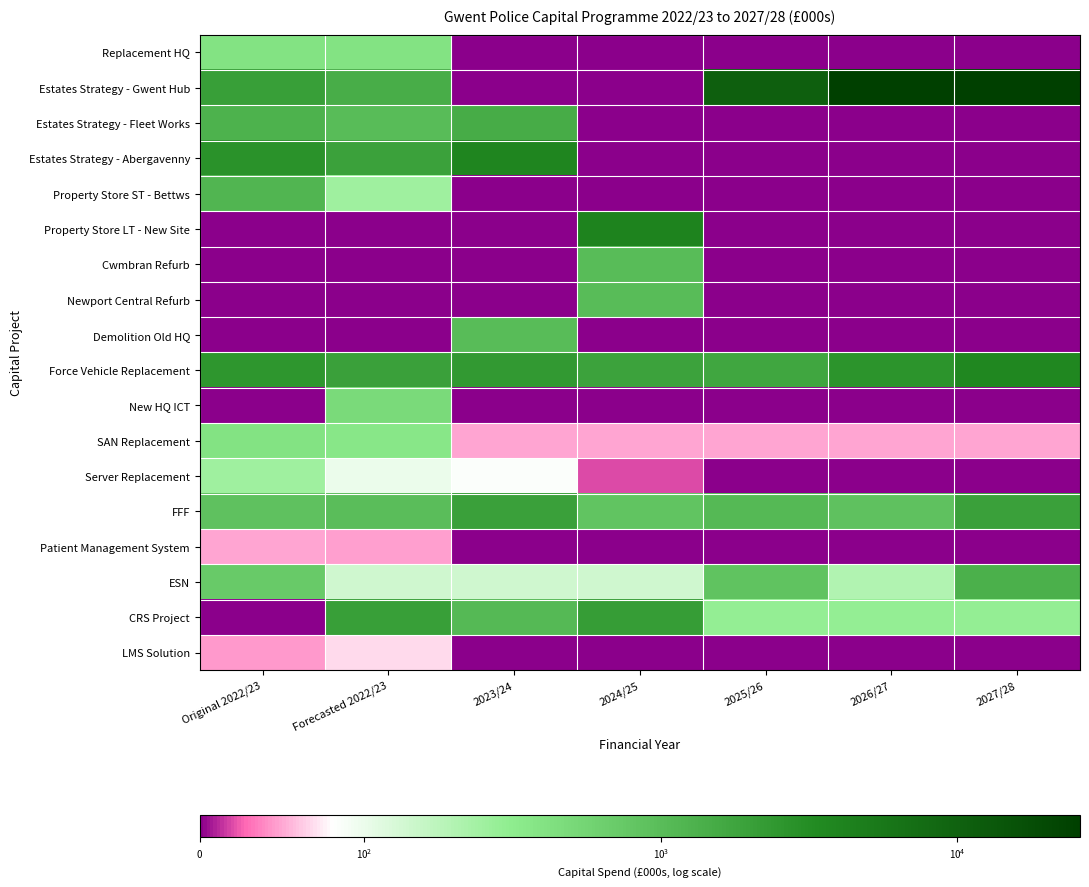

Reading left to right, transcribe all the data shown in this chart.

Replacement HQ: Original 2022/23=400.0	Forecasted 2022/23=400.0	2023/24=0.0	2024/25=0.0	2025/26=0.0	2026/27=0.0	2027/28=0.0
Estates Strategy - Gwent Hub: Original 2022/23=2000.0	Forecasted 2022/23=1430.0	2023/24=0.0	2024/25=0.0	2025/26=10803.7	2026/27=25908.7	2027/28=25908.7
Estates Strategy - Fleet Works: Original 2022/23=1297.0	Forecasted 2022/23=1018.0	2023/24=1451.5	2024/25=0.0	2025/26=0.0	2026/27=0.0	2027/28=0.0
Estates Strategy - Abergavenny: Original 2022/23=2808.9	Forecasted 2022/23=1931.0	2023/24=3790.5	2024/25=0.0	2025/26=0.0	2026/27=0.0	2027/28=0.0
Property Store ST - Bettws: Original 2022/23=1200.0	Forecasted 2022/23=250.0	2023/24=0.0	2024/25=0.0	2025/26=0.0	2026/27=0.0	2027/28=0.0
Property Store LT - New Site: Original 2022/23=0.0	Forecasted 2022/23=0.0	2023/24=0.0	2024/25=4000.0	2025/26=0.0	2026/27=0.0	2027/28=0.0
Cwmbran Refurb: Original 2022/23=0.0	Forecasted 2022/23=0.0	2023/24=0.0	2024/25=1000.0	2025/26=0.0	2026/27=0.0	2027/28=0.0
Newport Central Refurb: Original 2022/23=0.0	Forecasted 2022/23=0.0	2023/24=0.0	2024/25=1000.0	2025/26=0.0	2026/27=0.0	2027/28=0.0
Demolition Old HQ: Original 2022/23=0.0	Forecasted 2022/23=0.0	2023/24=1000.0	2024/25=0.0	2025/26=0.0	2026/27=0.0	2027/28=0.0
Force Vehicle Replacement: Original 2022/23=2472.8	Forecasted 2022/23=1969.0	2023/24=2325.0	2024/25=1867.0	2025/26=1707.0	2026/27=2634.0	2027/28=3606.0
New HQ ICT: Original 2022/23=0.0	Forecasted 2022/23=492.0	2023/24=0.0	2024/25=0.0	2025/26=0.0	2026/27=0.0	2027/28=0.0
SAN Replacement: Original 2022/23=400.0	Forecasted 2022/23=359.0	2023/24=50.0	2024/25=50.0	2025/26=50.0	2026/27=50.0	2027/28=50.0
Server Replacement: Original 2022/23=250.0	Forecasted 2022/23=100.0	2023/24=84.0	2024/25=20.0	2025/26=0.0	2026/27=0.0	2027/28=0.0
FFF: Original 2022/23=889.0	Forecasted 2022/23=989.0	2023/24=1959.0	2024/25=834.0	2025/26=1083.0	2026/27=890.0	2027/28=1959.0
Patient Management System: Original 2022/23=50.0	Forecasted 2022/23=47.0	2023/24=0.0	2024/25=0.0	2025/26=0.0	2026/27=0.0	2027/28=0.0
ESN: Original 2022/23=712.0	Forecasted 2022/23=140.0	2023/24=140.0	2024/25=140.0	2025/26=851.7	2026/27=204.3	2027/28=1349.1
CRS Project: Original 2022/23=0.0	Forecasted 2022/23=2046.0	2023/24=1103.7	2024/25=2147.2	2025/26=286.9	2026/27=286.9	2027/28=286.9
LMS Solution: Original 2022/23=45.0	Forecasted 2022/23=68.0	2023/24=0.0	2024/25=0.0	2025/26=0.0	2026/27=0.0	2027/28=0.0